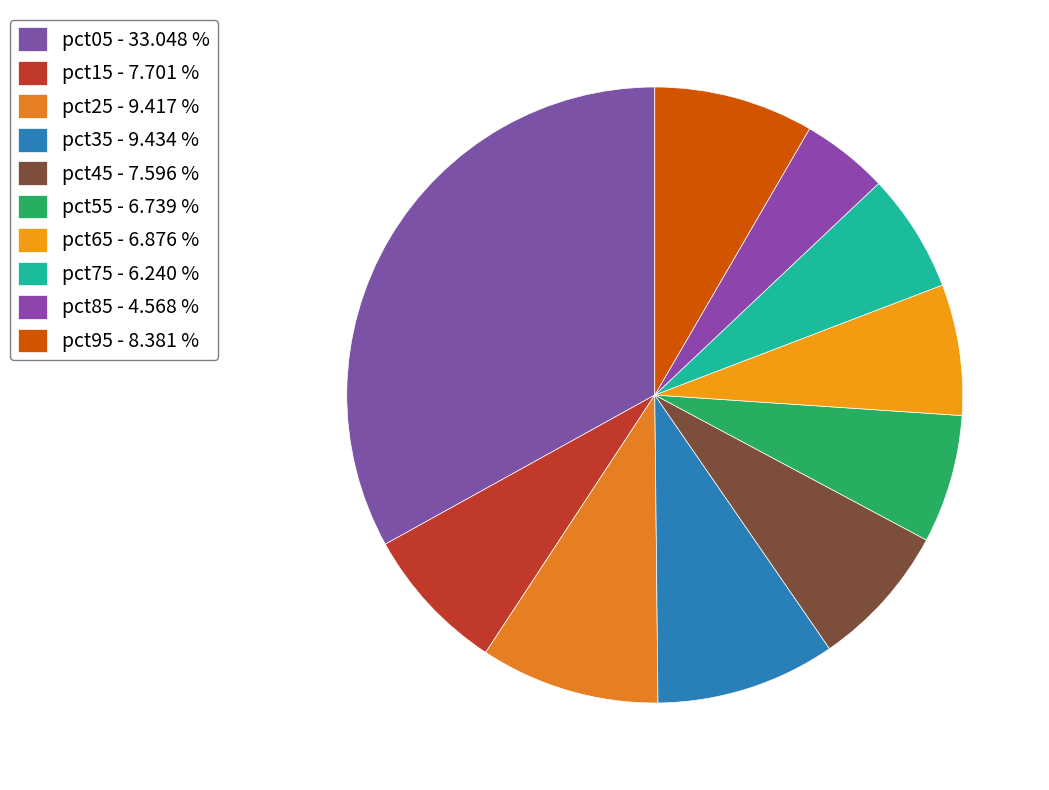

How many segments does this pie chart have?

10